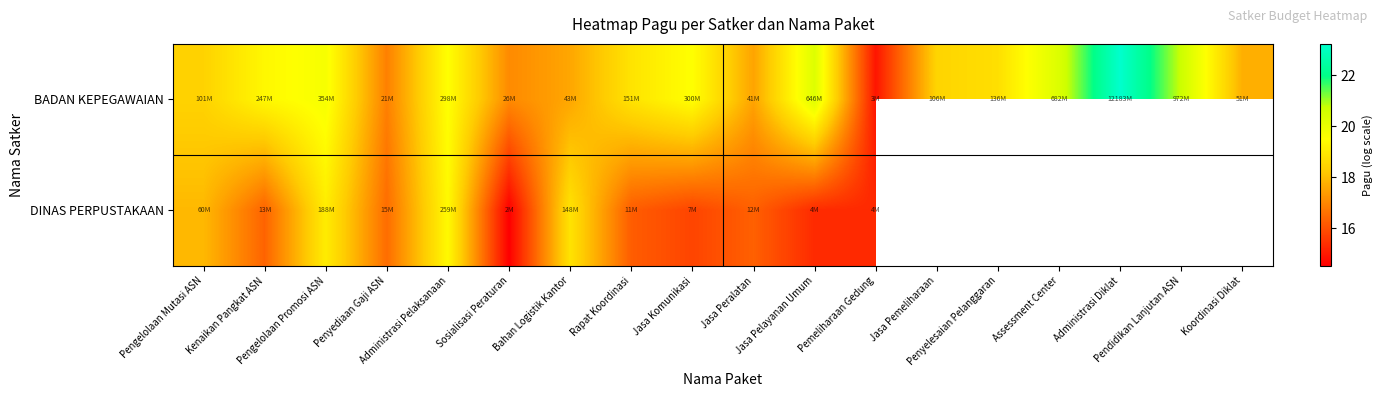

What is the difference between the BADAN KEPEGAWAIAN values at Pengelolaan Mutasi ASN and Jasa Pemeliharaan?

0.1